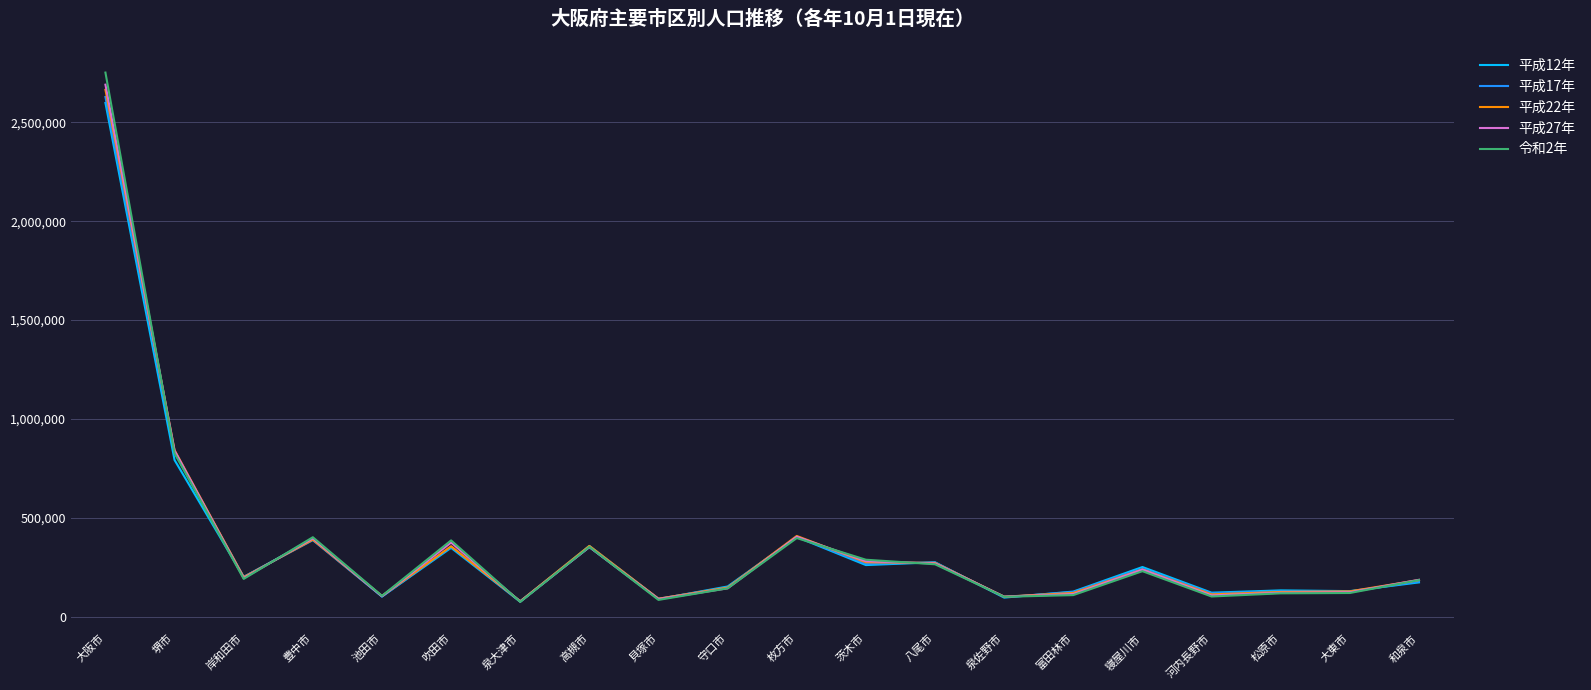

In 平成27年, how many points are lower than both neighbors (excluding endpoints)?

6